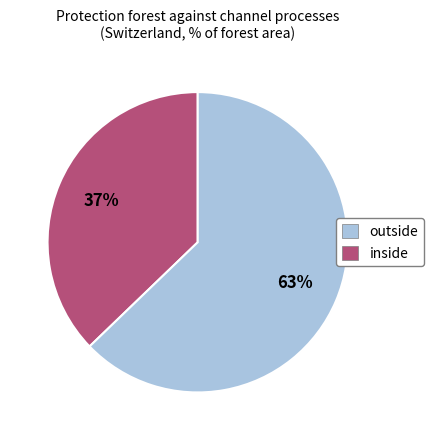

To the nearest percent, what is the difference between the largest and smallest slice percentages?

26%